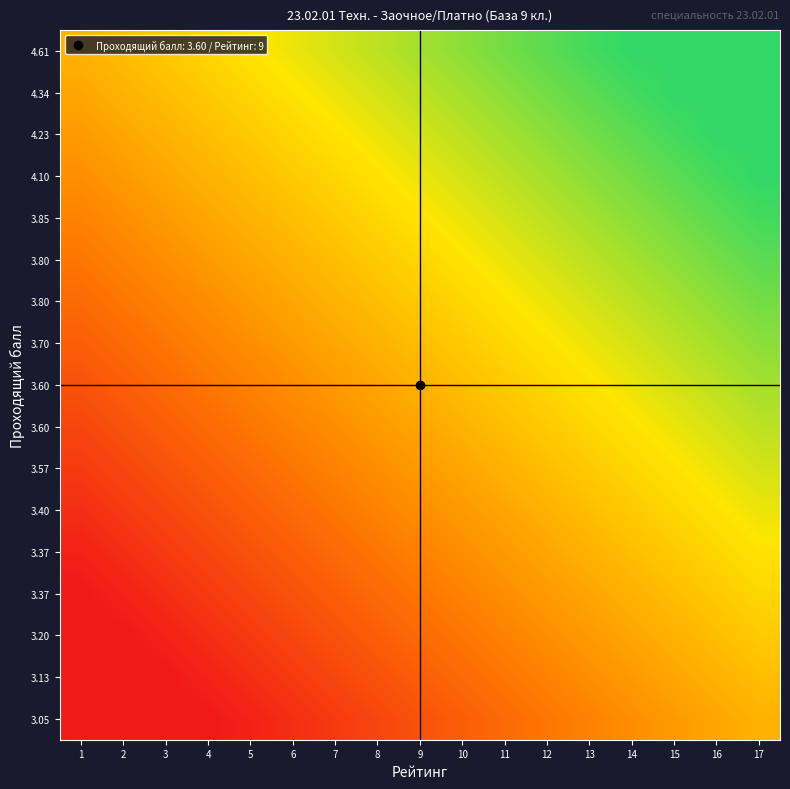

What is the greatest value displayed?

1.0